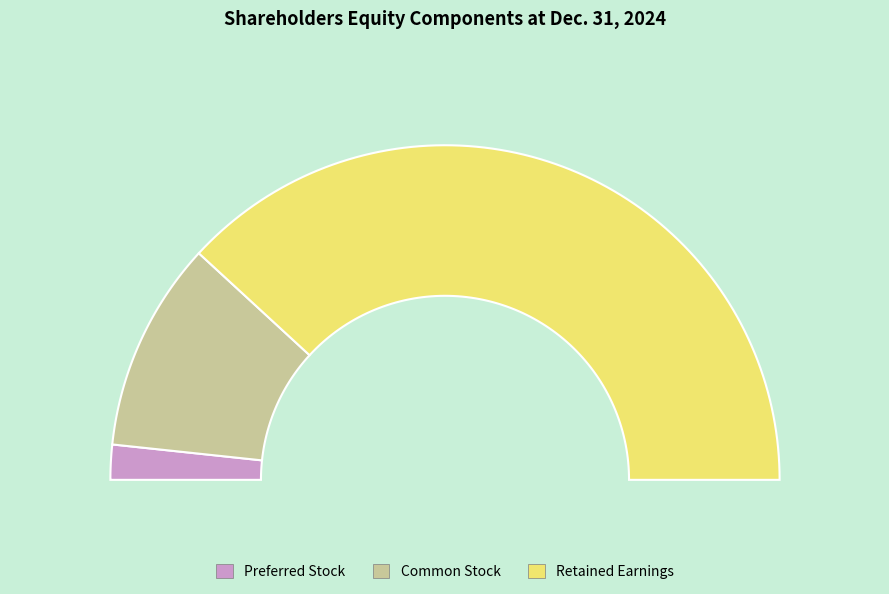

Rank the series at Dec. 31, 2024 from lowest to highest value.

Preferred Stock, Common Stock, Retained Earnings